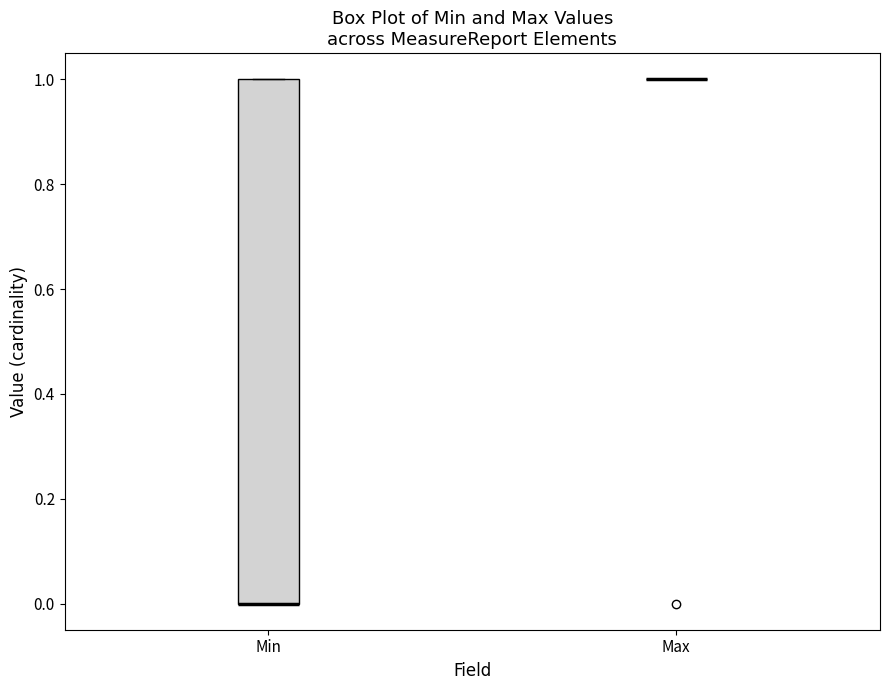

Reading left to right, transcribe this box plot: for each box, give where its median line is, the range the box spans, and where its two whiskers end, as read against the y-axis. The values are not printed on the chart, so give them approximately, as read against the axis.

Min: median 0 (drawn on the box's lower edge), box 0 to 1, whiskers 0 to 1
Max: box collapsed to a line at 1, whiskers 1 to 1